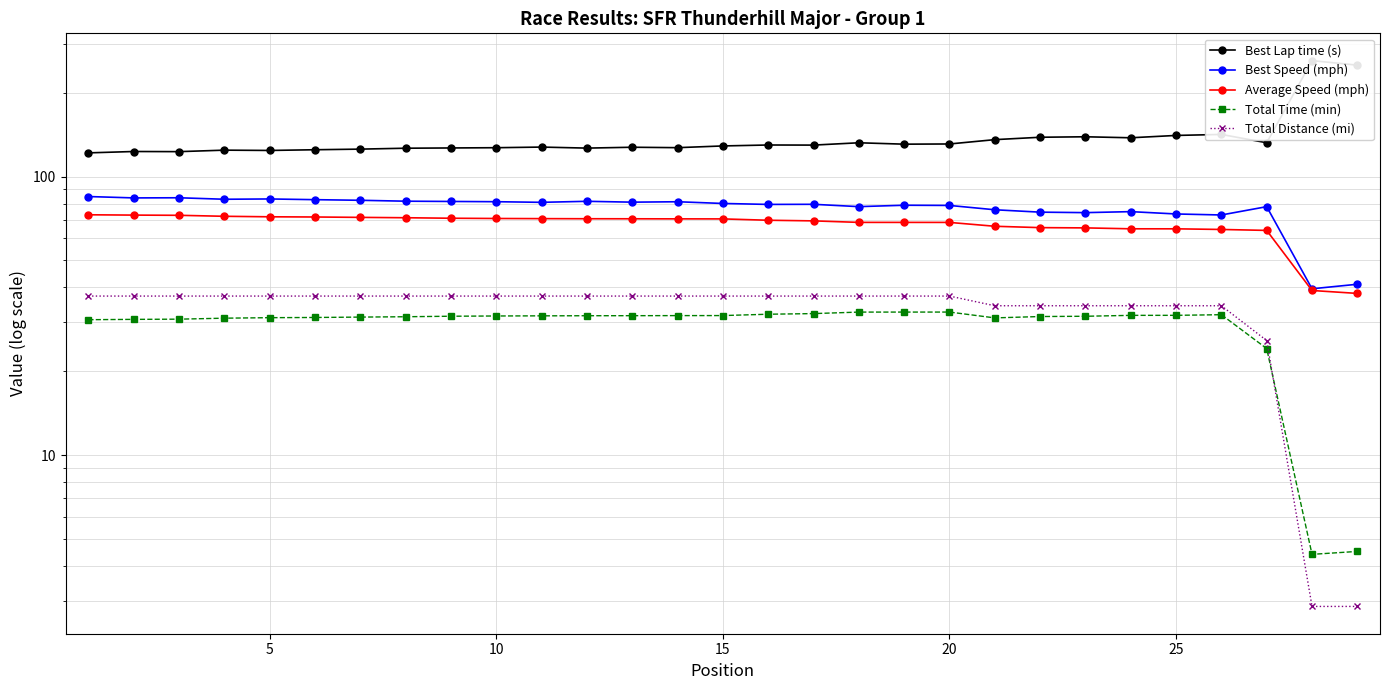

Reading left to right, extract all data points from this chart.

Best Lap time (s): 121.7	123.0	122.9	124.4	124.1	124.9	125.5	126.4	126.7	127.0	127.6	126.5	127.5	127.0	128.8	129.8	129.7	132.2	130.7	130.9	135.7	138.4	139.0	137.8	140.5	141.7	132.3	260.8	251.2
Best Speed (mph): 84.8	83.9	83.9	82.9	83.1	82.6	82.2	81.6	81.4	81.3	80.8	81.5	81.0	81.2	80.1	79.5	79.5	78.0	78.9	78.8	76.0	74.5	74.2	74.9	73.4	72.8	78.0	39.6	41.1
Average Speed (mph): 72.9	72.7	72.6	72.0	71.7	71.6	71.4	71.2	70.9	70.7	70.7	70.6	70.6	70.5	70.5	69.7	69.4	68.5	68.5	68.5	66.3	65.6	65.4	65.0	64.9	64.6	64.1	39.0	38.1
Total Time (min): 30.6	30.7	30.8	31.0	31.2	31.2	31.3	31.4	31.5	31.6	31.6	31.7	31.7	31.7	31.7	32.1	32.2	32.6	32.6	32.6	31.1	31.5	31.5	31.8	31.8	31.9	24.1	4.4	4.5
Total Distance (mi): 37.3	37.3	37.3	37.3	37.3	37.3	37.3	37.3	37.3	37.3	37.3	37.3	37.3	37.3	37.3	37.3	37.3	37.3	37.3	37.3	34.4	34.4	34.4	34.4	34.4	34.4	25.8	2.9	2.9